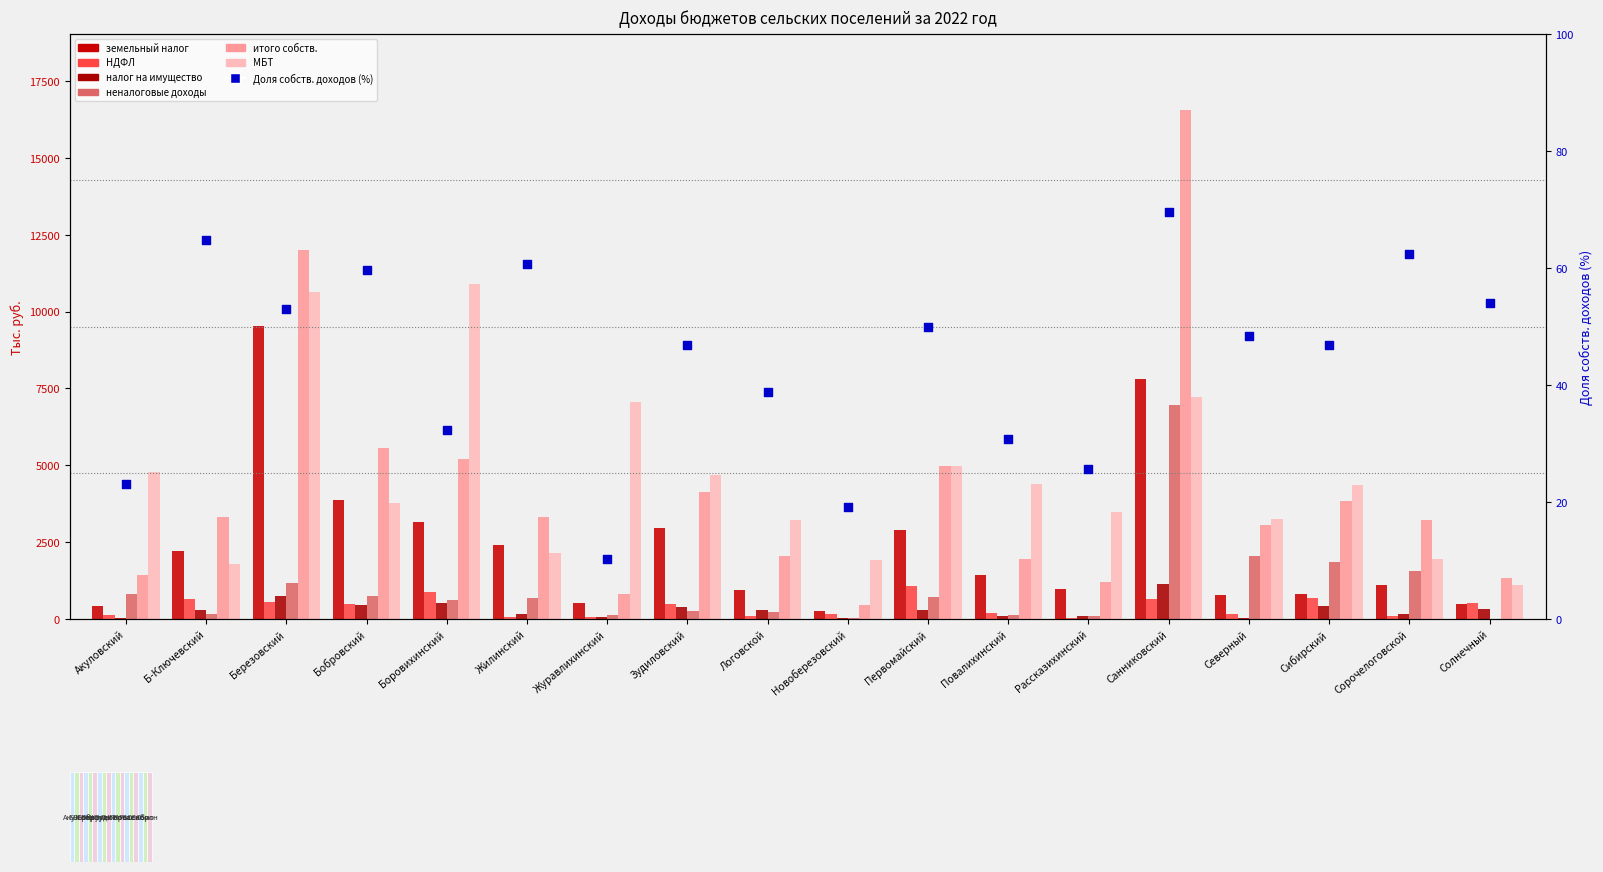

What is the total value across all series at Боровихинский?

21275.3